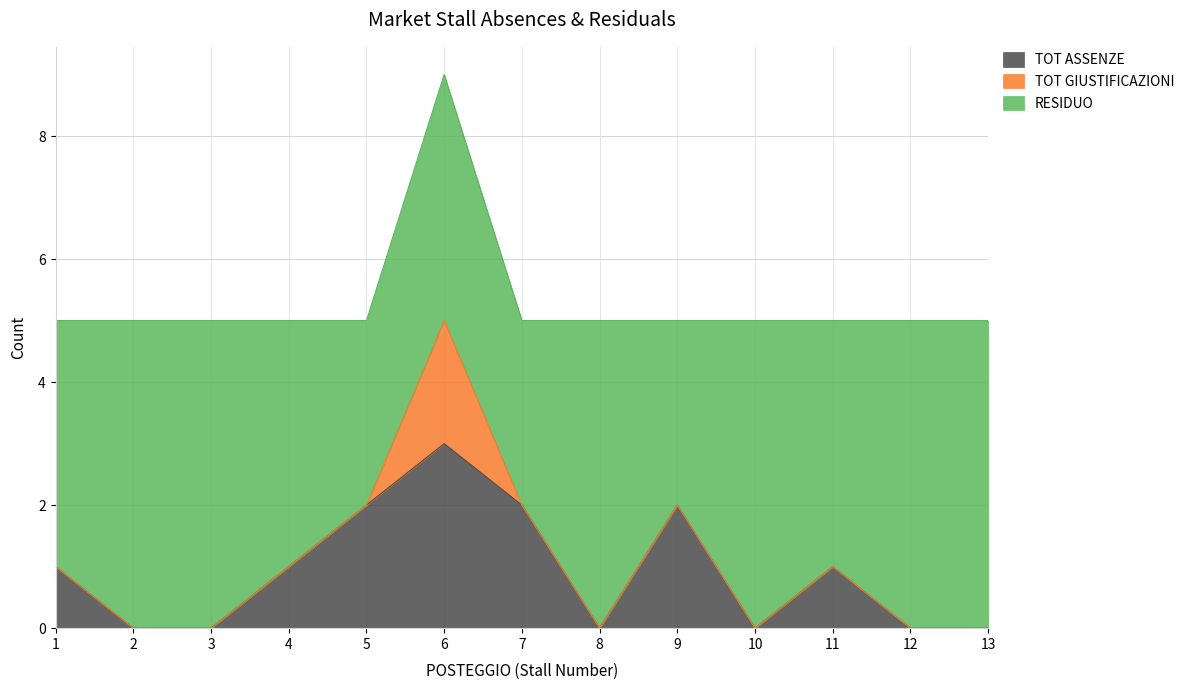

What is the average value of the TOT ASSENZE series?

1